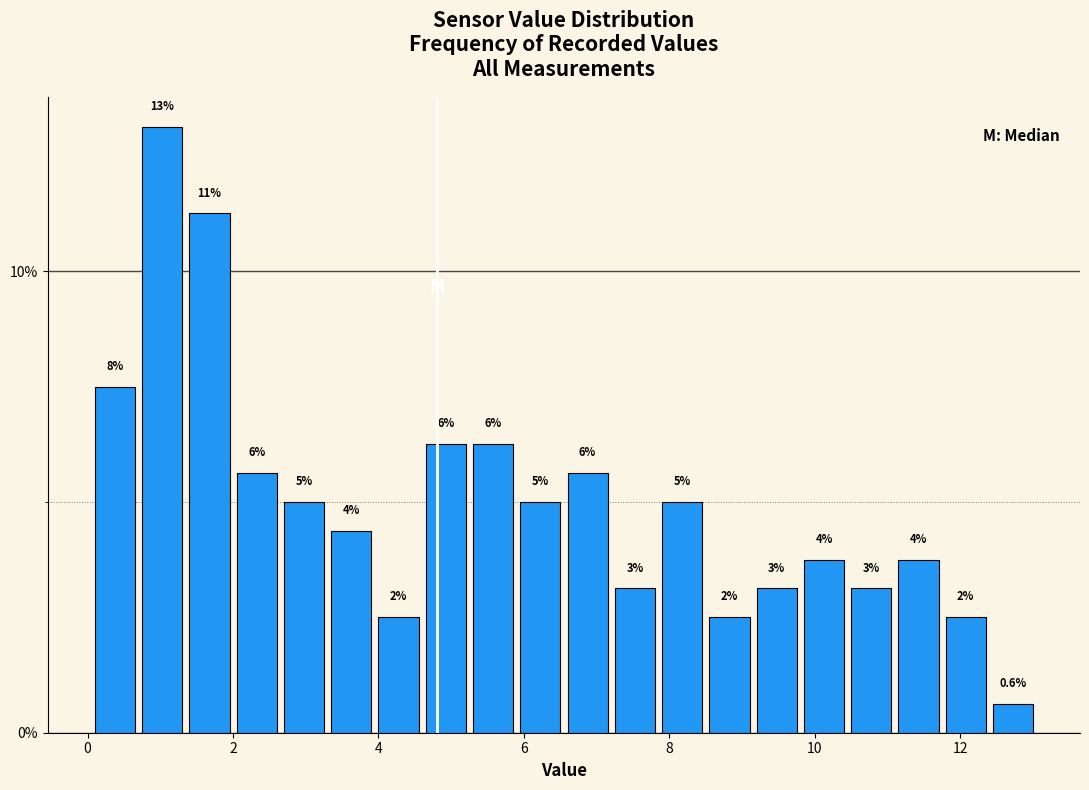

Read against the x-axis, roughly where is the centre of the tallest bar?

1.0